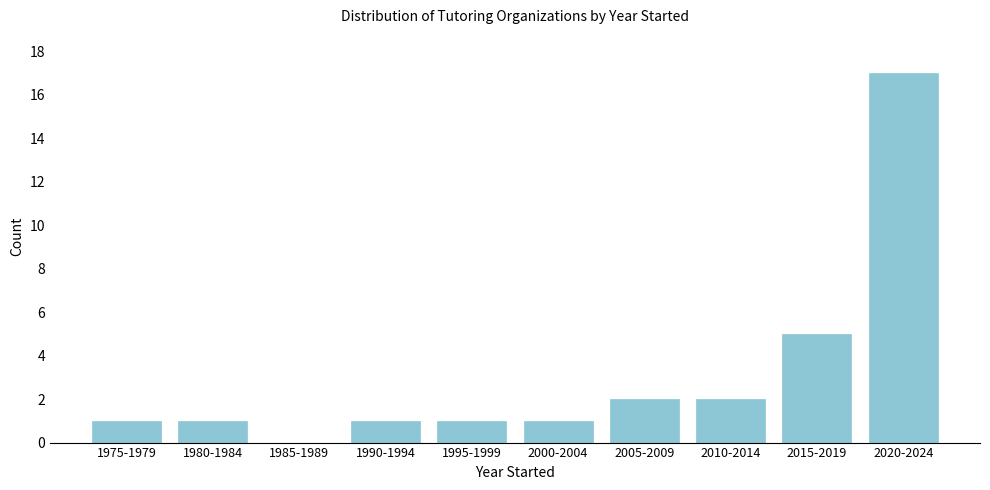

Reading right to left, transcribe all the data shown in this chart.

2020-2024=17	2015-2019=5	2010-2014=2	2005-2009=2	2000-2004=1	1995-1999=1	1990-1994=1	1985-1989=0	1980-1984=1	1975-1979=1